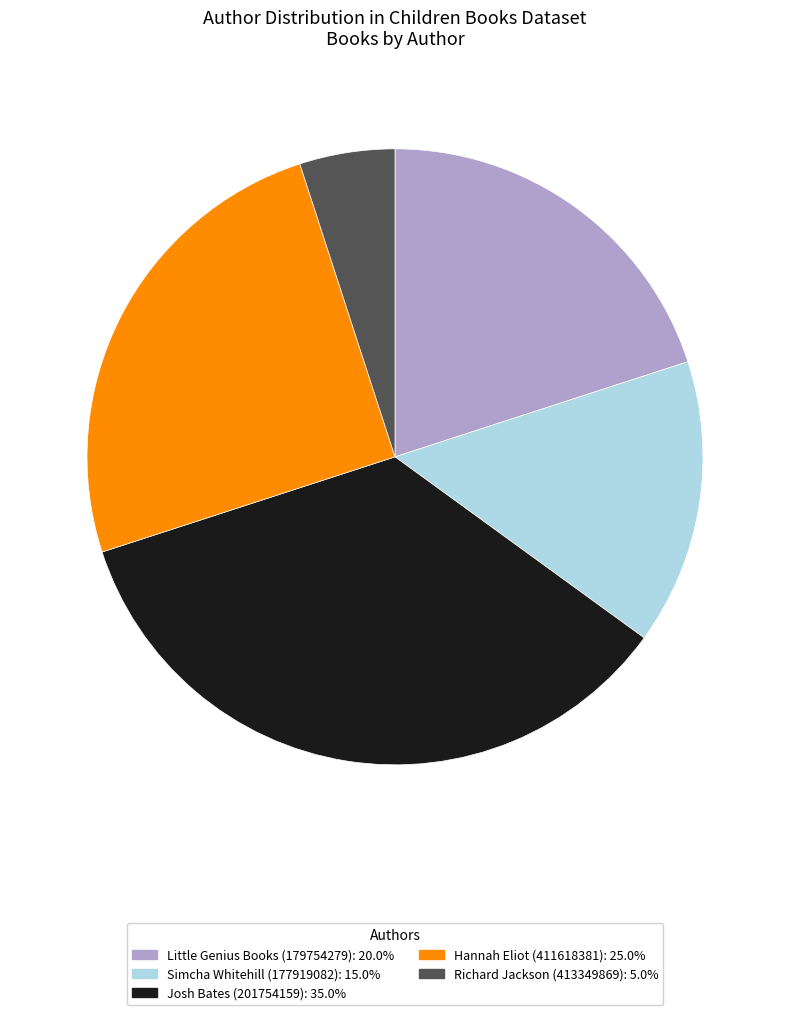

Which has a higher value, Richard Jackson (413349869) or Simcha Whitehill (177919082)?

Simcha Whitehill (177919082)